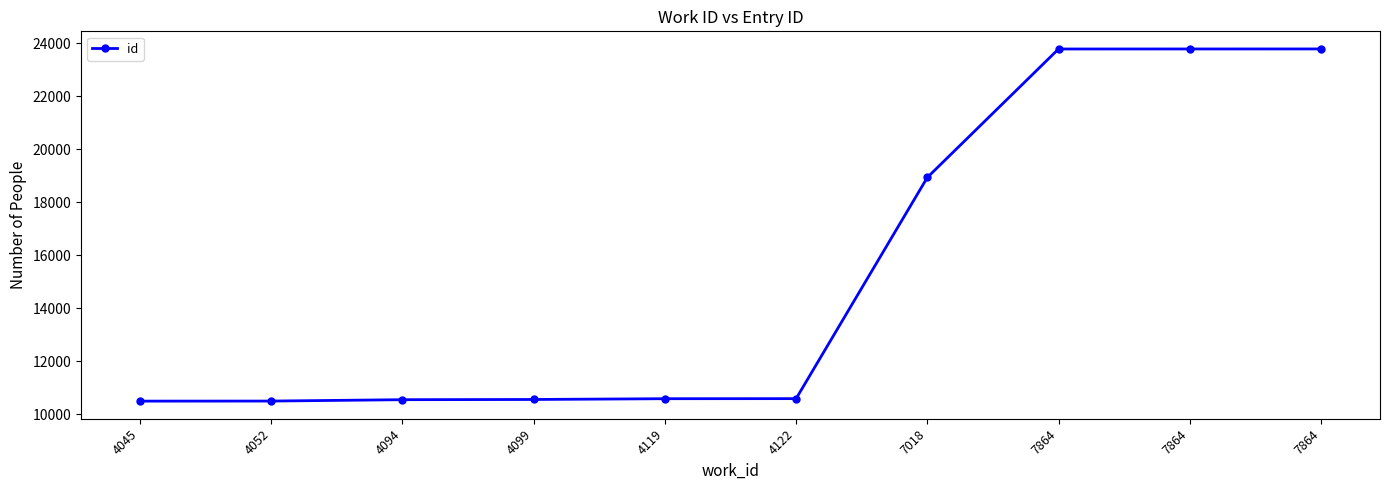

The value at 7864 is 5865. True or false?

False